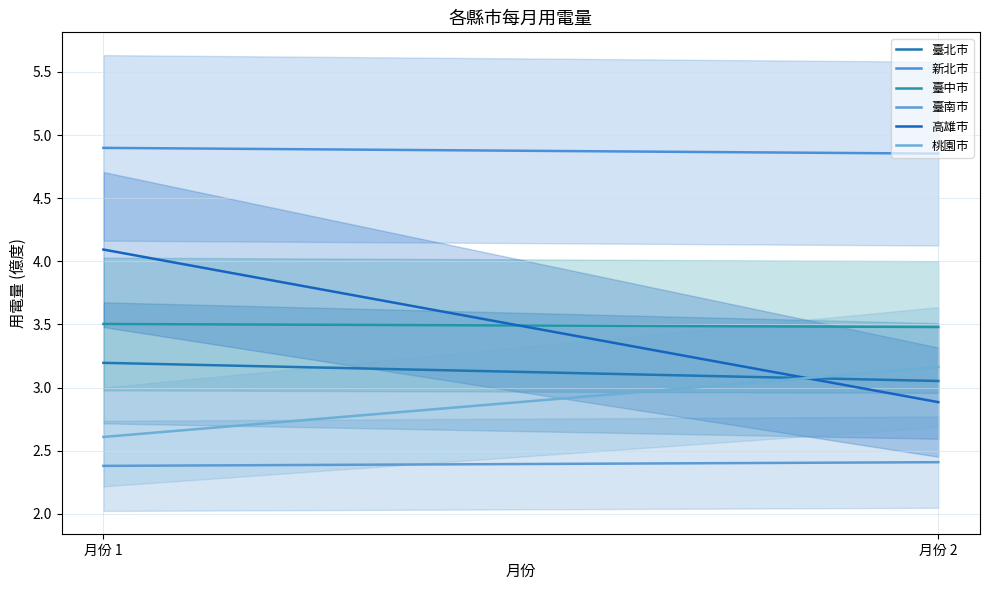

How many categories are shown in the chart?

2